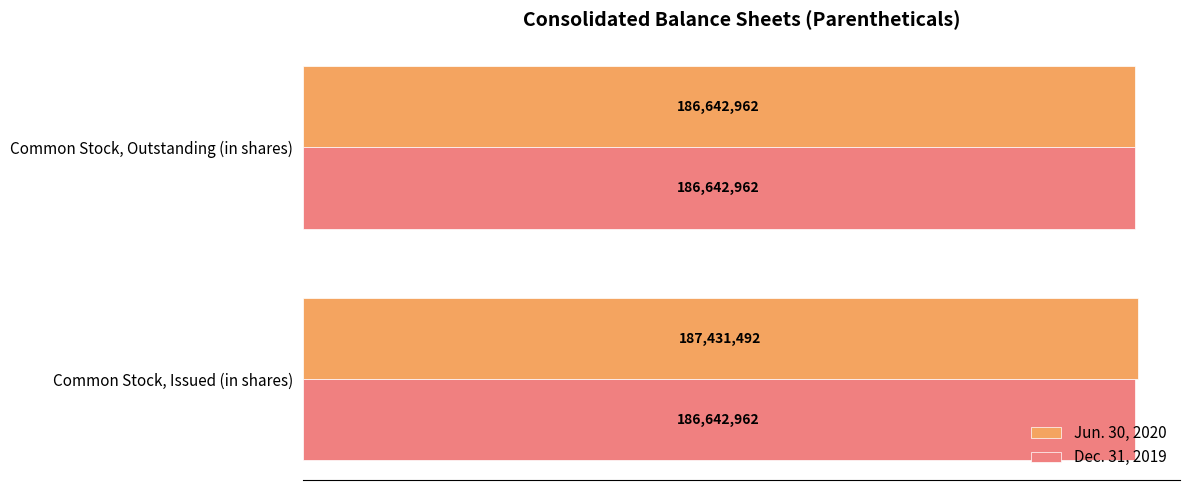

Reading right to left, list all the values displayed in this chart.

Jun. 30, 2020: 186642962.0	187431492.0
Dec. 31, 2019: 0.3	0.3